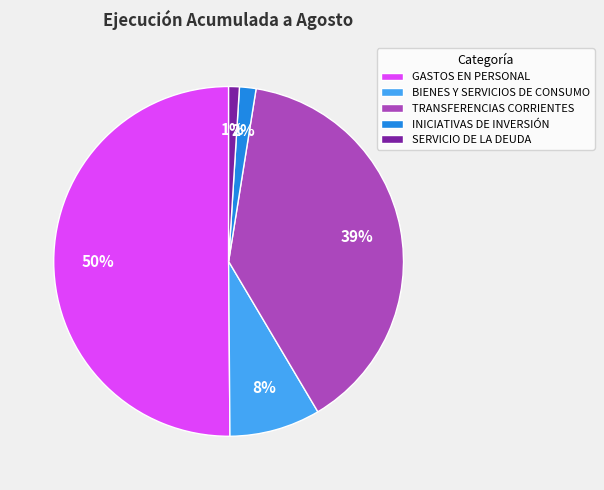

Is the sum of GASTOS EN PERSONAL and TRANSFERENCIAS CORRIENTES greater than half?

Yes